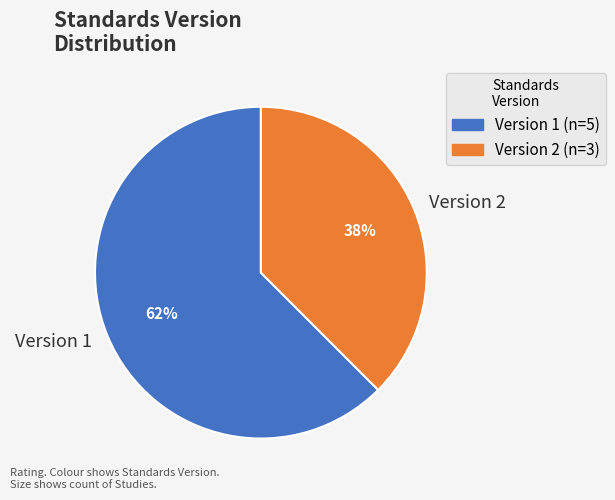

Which category has the smallest portion of the pie?

Version 2